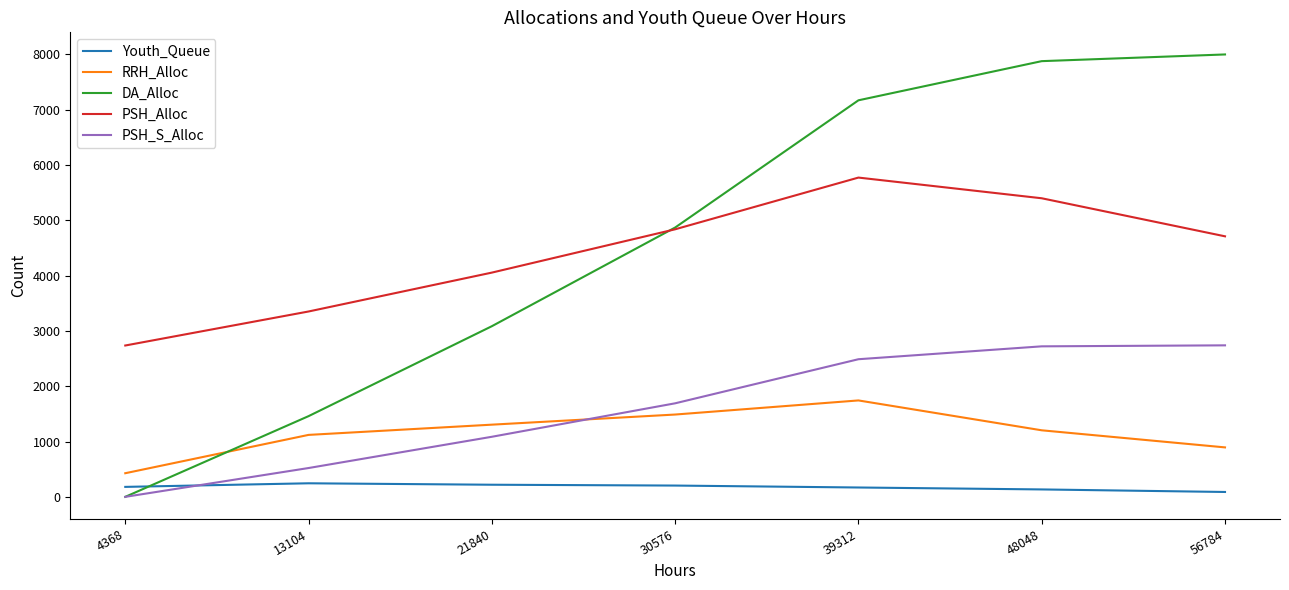

Is the value of RRH_Alloc at 48048 greater than the value of PSH_S_Alloc at 13104?

Yes